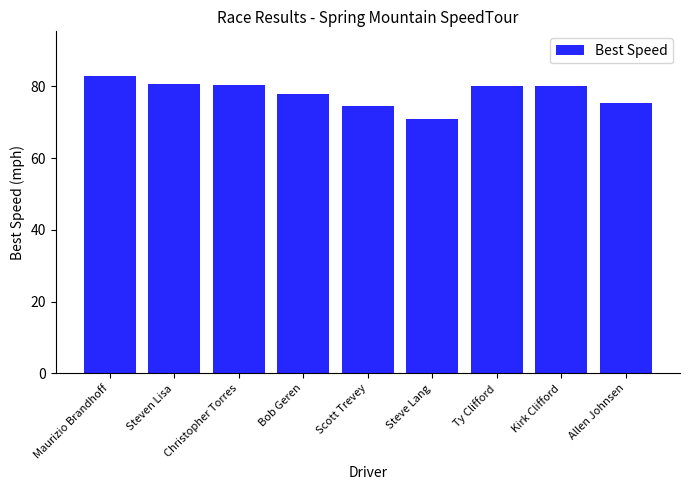

What is the approximate value at Allen Johnsen?

75.4